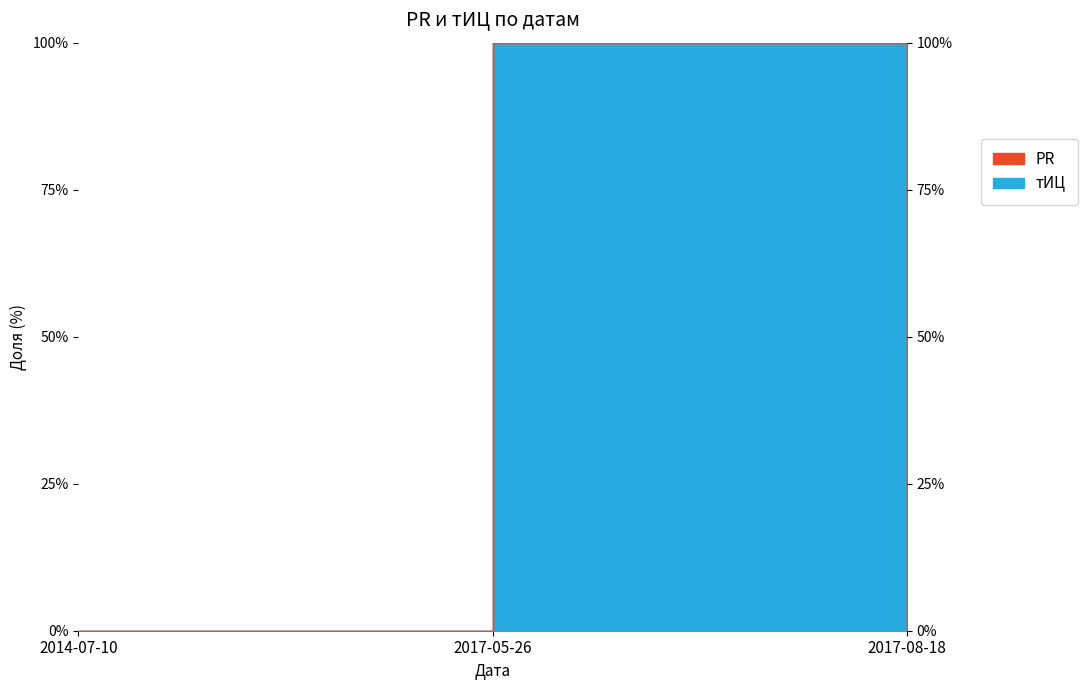

True or false: the data shows 40 at 2017-05-26.

False